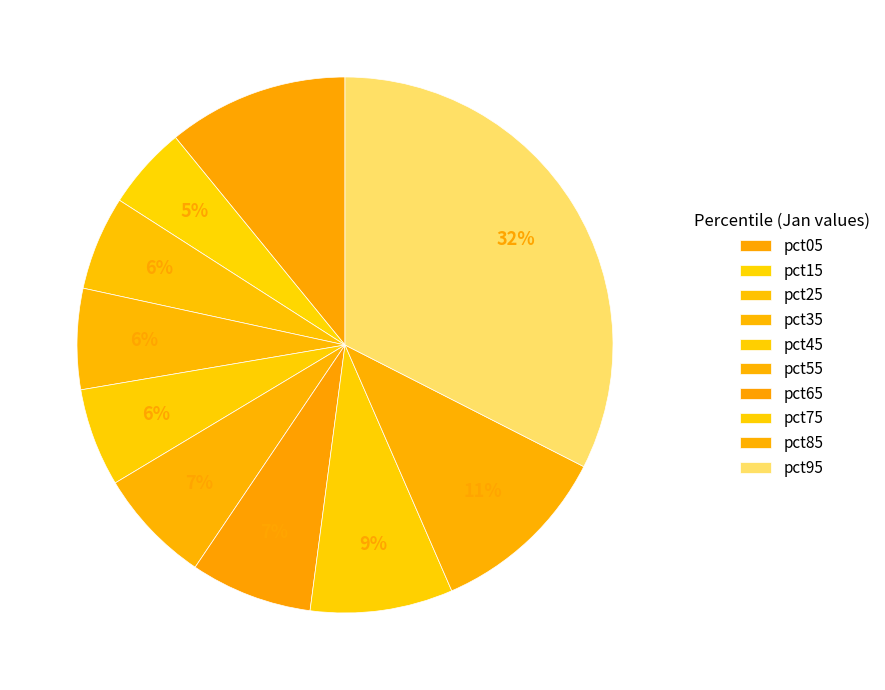

Rank the categories by value from lowest to highest.

pct15, pct25, pct45, pct35, pct55, pct65, pct75, pct05, pct85, pct95